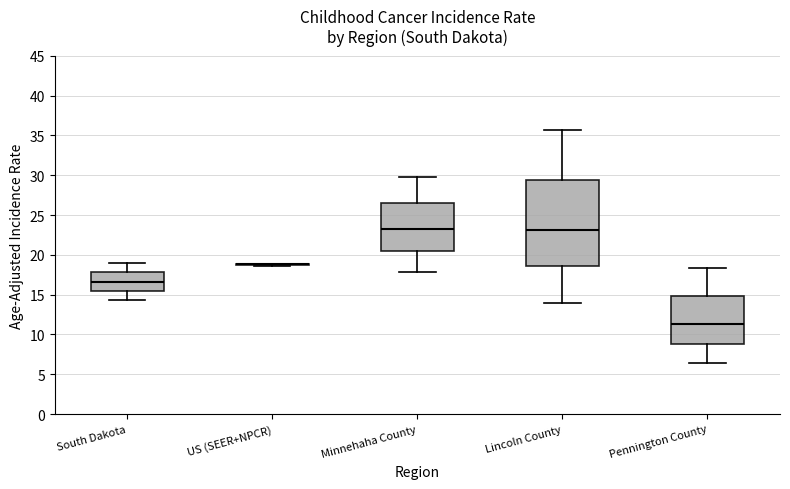

Where does the lower whisker of the box for Lincoln County end on the y-axis? The values are not printed on the chart, so give them approximately, as read against the axis.

14.0